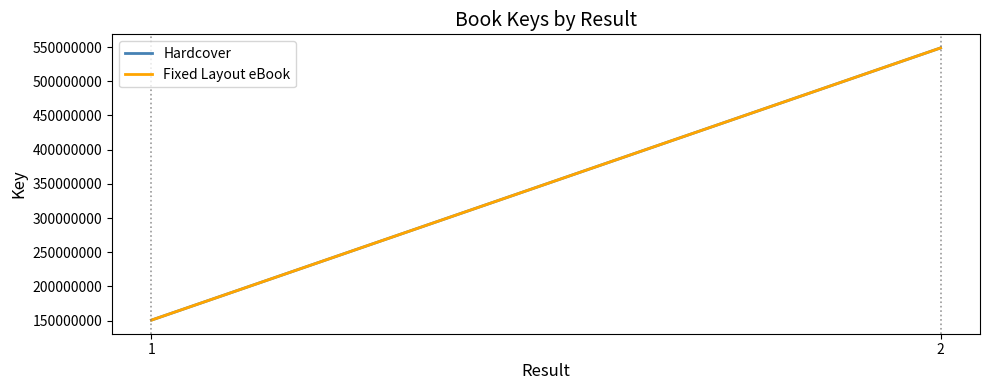

Which category has the lowest value in the Hardcover series?

1